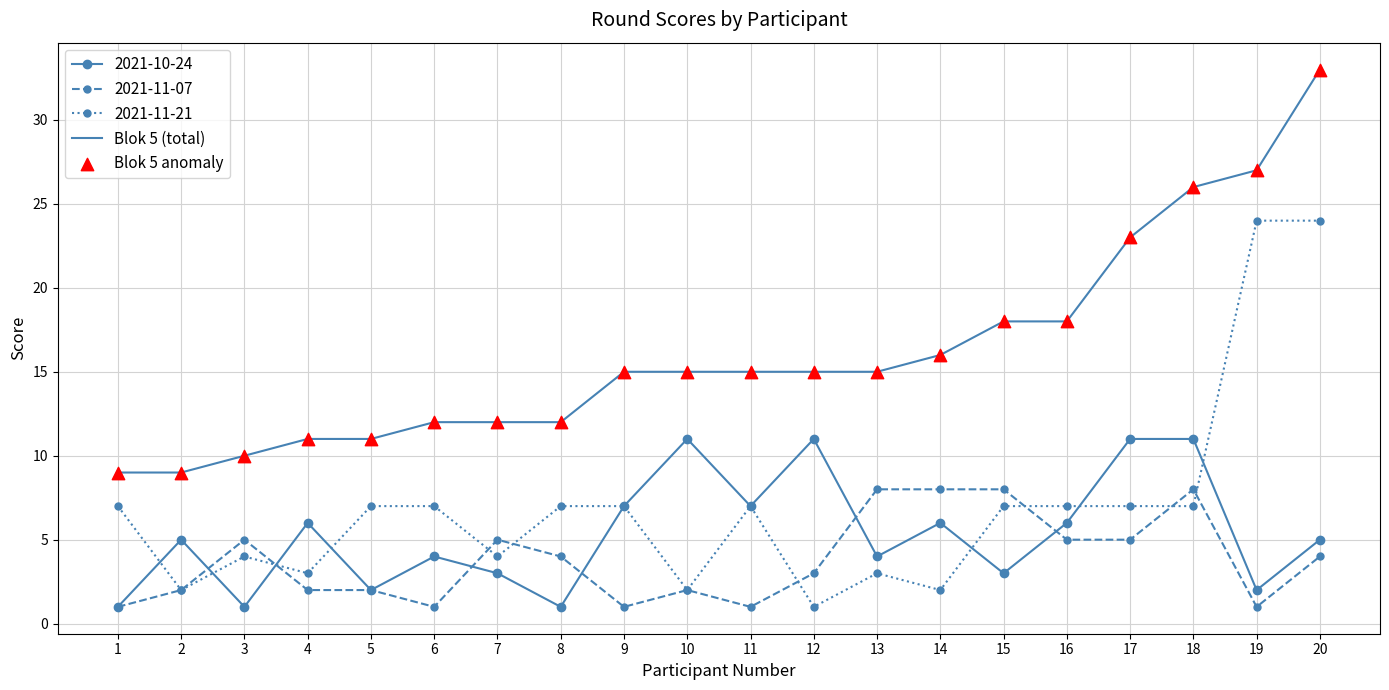

Between 17 and 19, which series saw the biggest shift?

2021-11-21